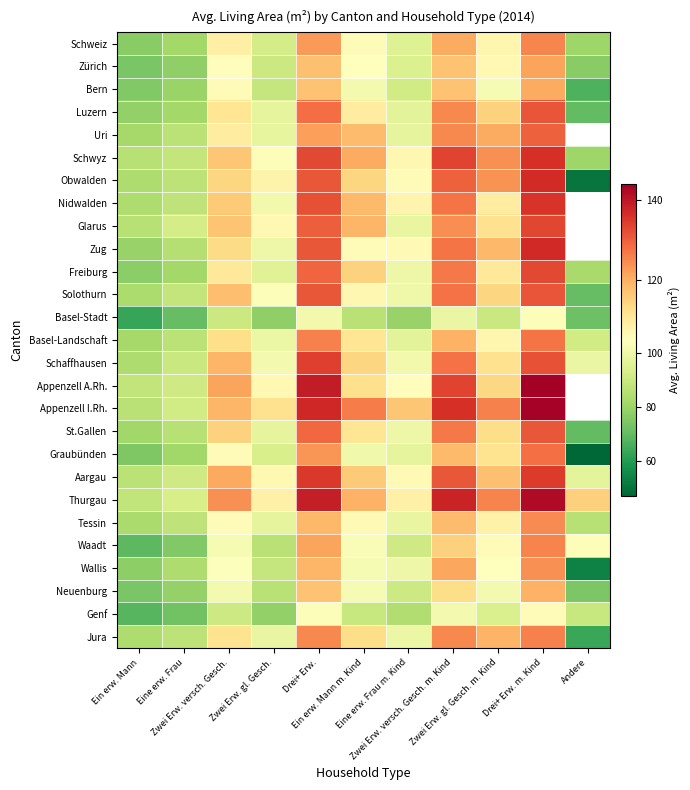

Which category has the lowest value across all series?

Andere